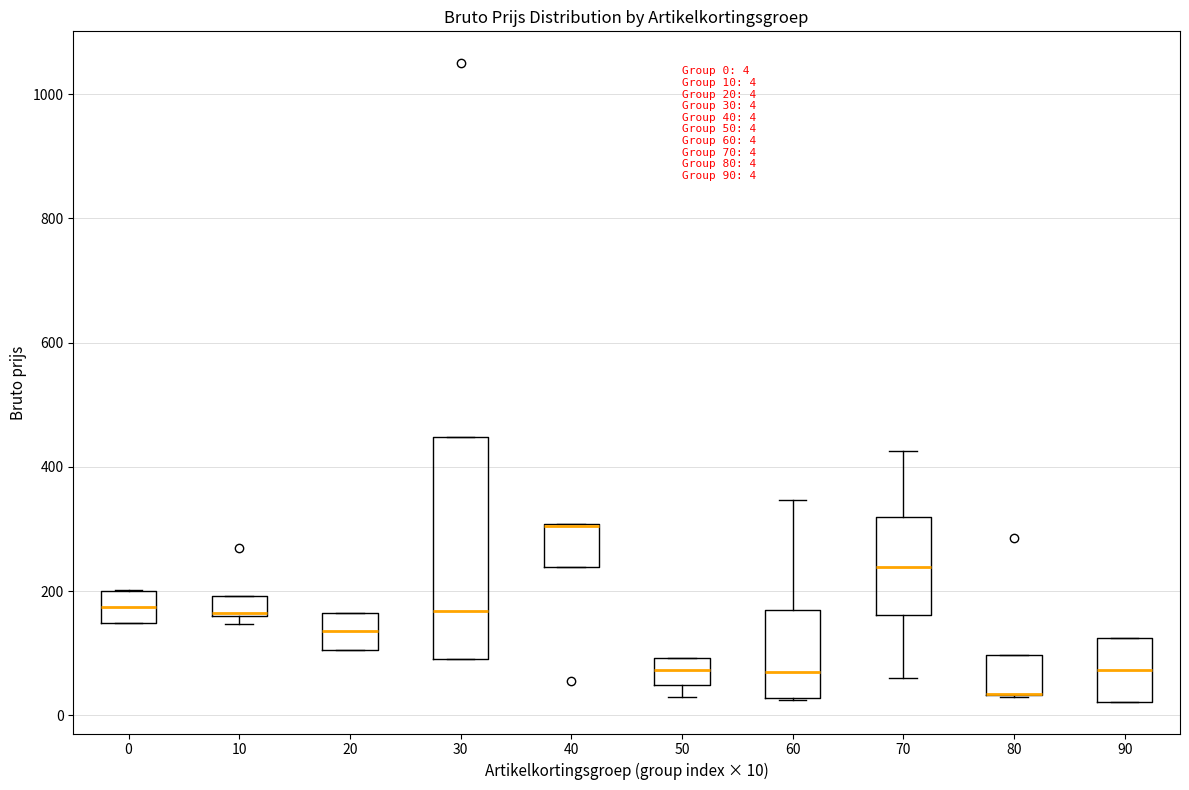

Which box is the tallest, from its lower edge to its upper edge?

30